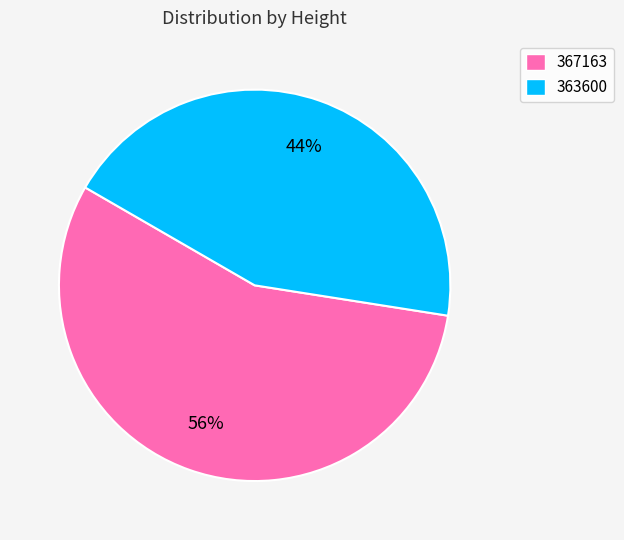

Count the number of slices in the pie.

2